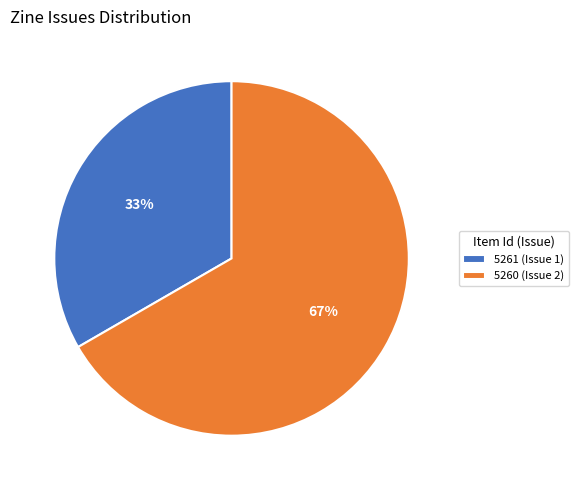

Which slice is the smallest?

5261 (Issue 1)